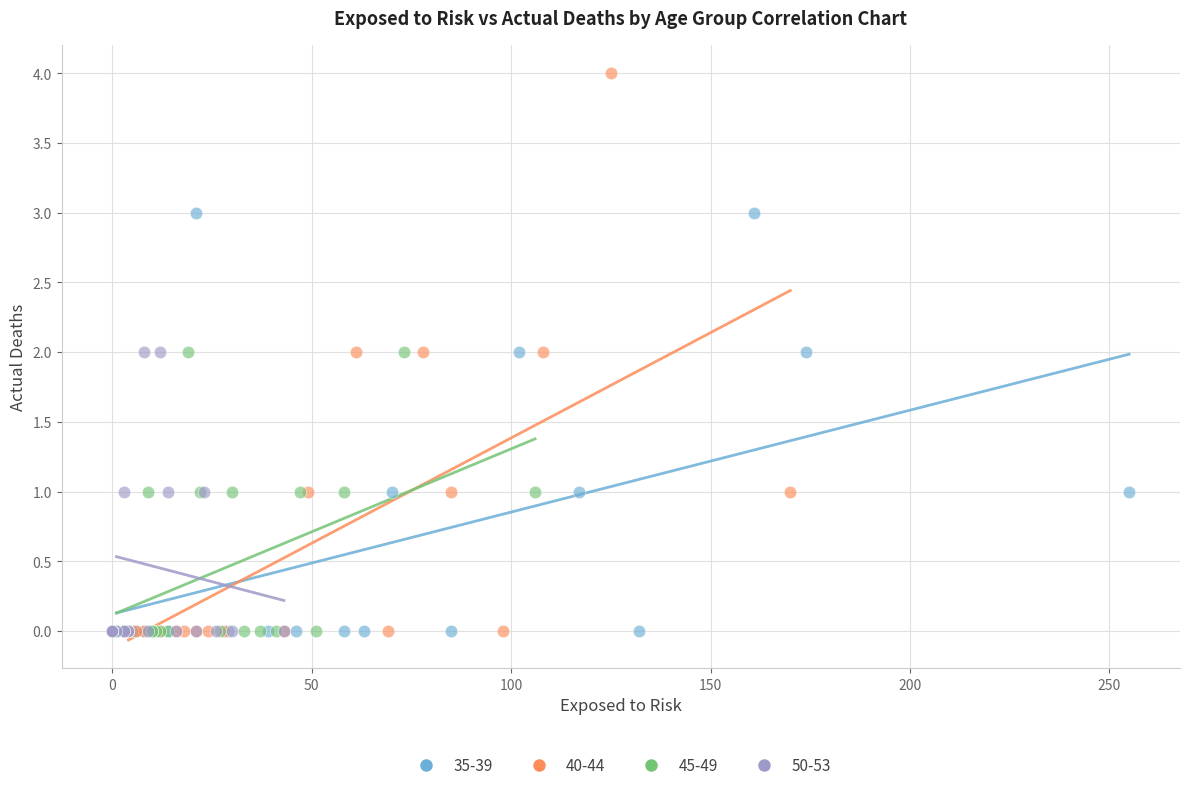

Which series has the widest spread of Y values?

40-44